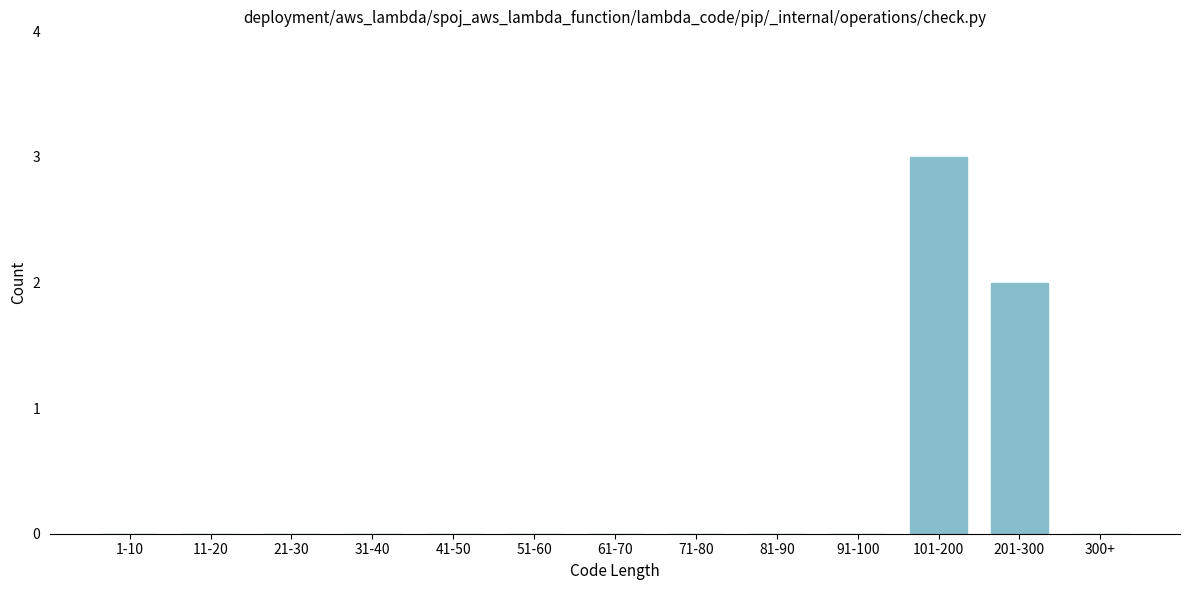

Reading left to right, transcribe all the data shown in this chart.

1-10=0	11-20=0	21-30=0	31-40=0	41-50=0	51-60=0	61-70=0	71-80=0	81-90=0	91-100=0	101-200=3	201-300=2	300+=0